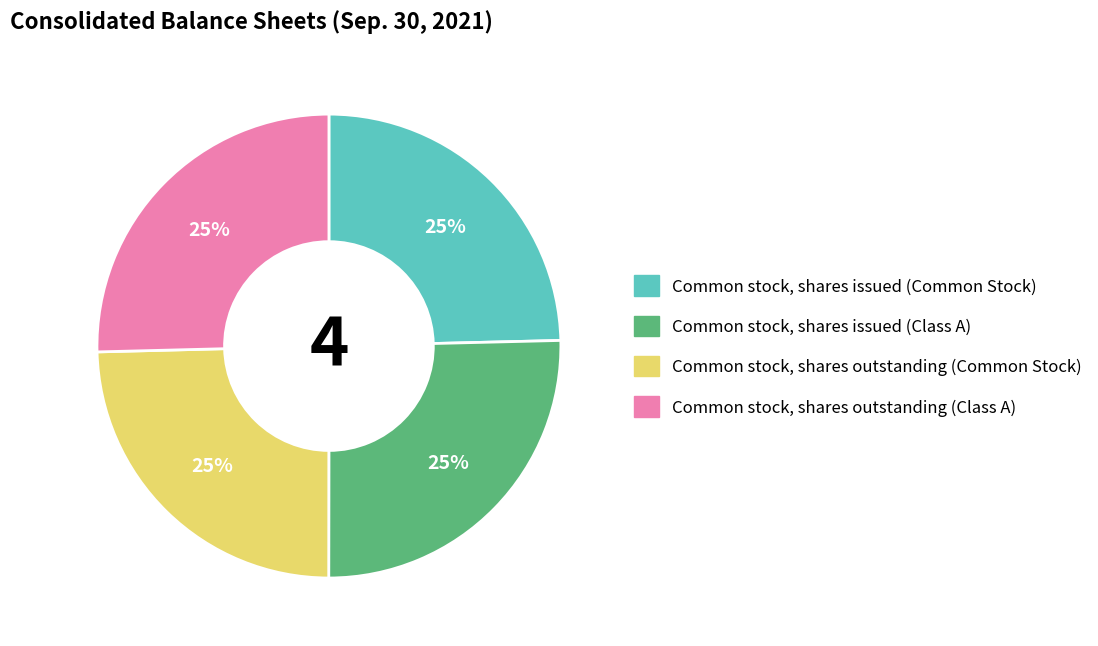

The Common stock, shares outstanding (Class A) slice represents 32% of the pie. True or false?

False